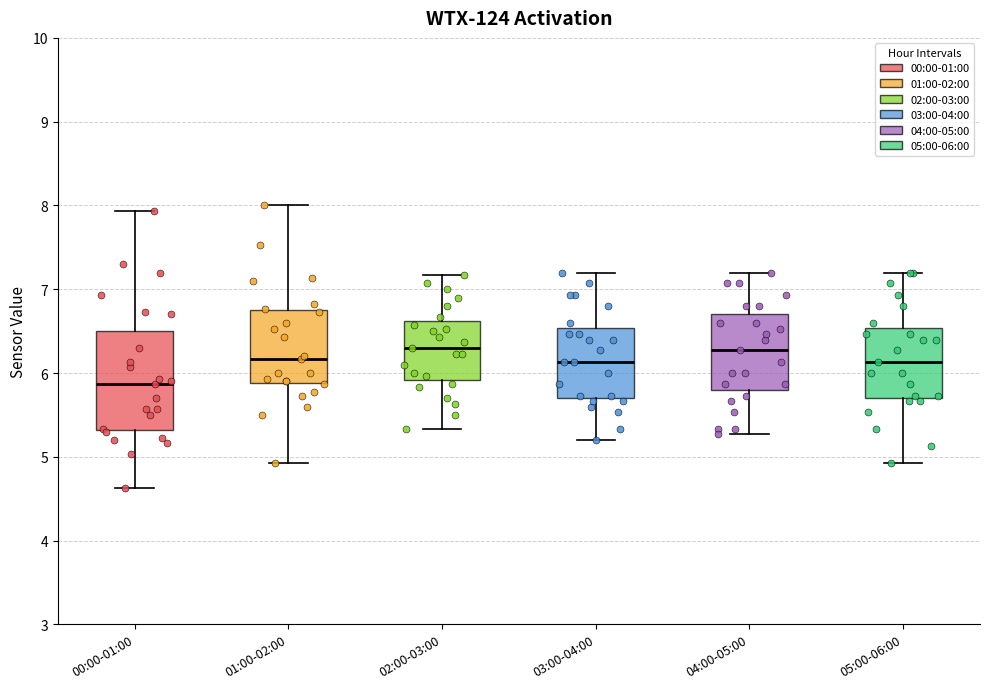

Reading left to right, transcribe this box plot: for each box, give where its median line is, the range the box spans, and where its two whiskers end, as read against the y-axis. The values are not printed on the chart, so give them approximately, as read against the axis.

00:00-01:00: median 5.9, box 5.3 to 6.5, whiskers 4.6 to 7.9
01:00-02:00: median 6.2, box 5.9 to 6.8, whiskers 4.9 to 8.0
02:00-03:00: median 6.3, box 5.9 to 6.6, whiskers 5.3 to 7.2
03:00-04:00: median 6.1, box 5.7 to 6.5, whiskers 5.2 to 7.2
04:00-05:00: median 6.3, box 5.8 to 6.7, whiskers 5.3 to 7.2
05:00-06:00: median 6.1, box 5.7 to 6.5, whiskers 4.9 to 7.2